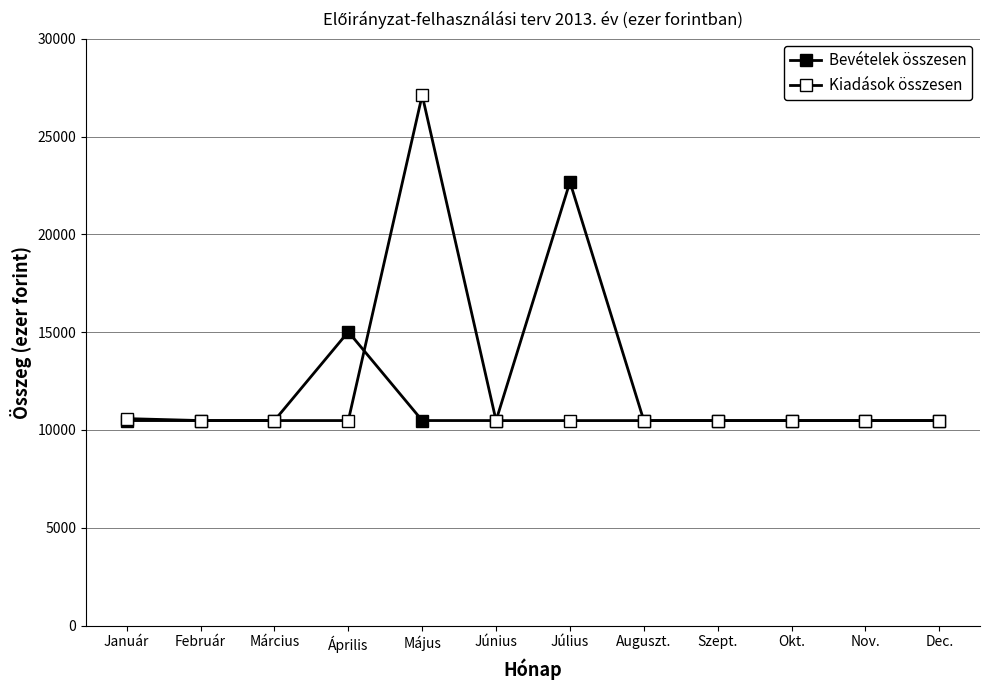

Where is the first local minimum for Kiadások összesen?

Június